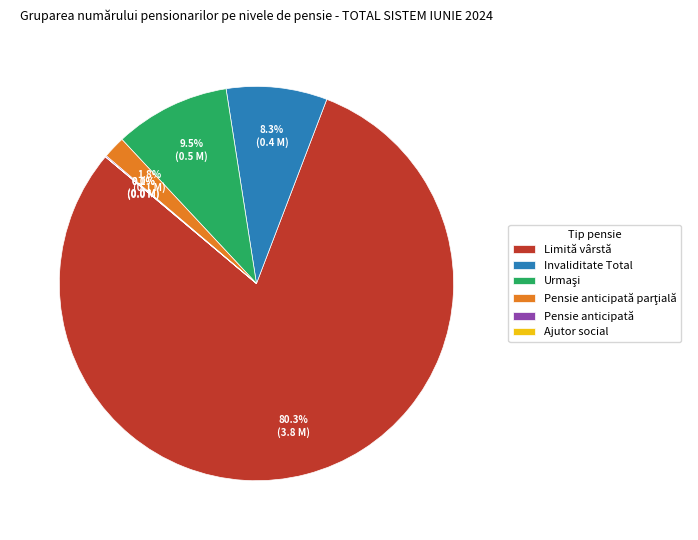

Is Limită vârstă the majority of the pie?

Yes